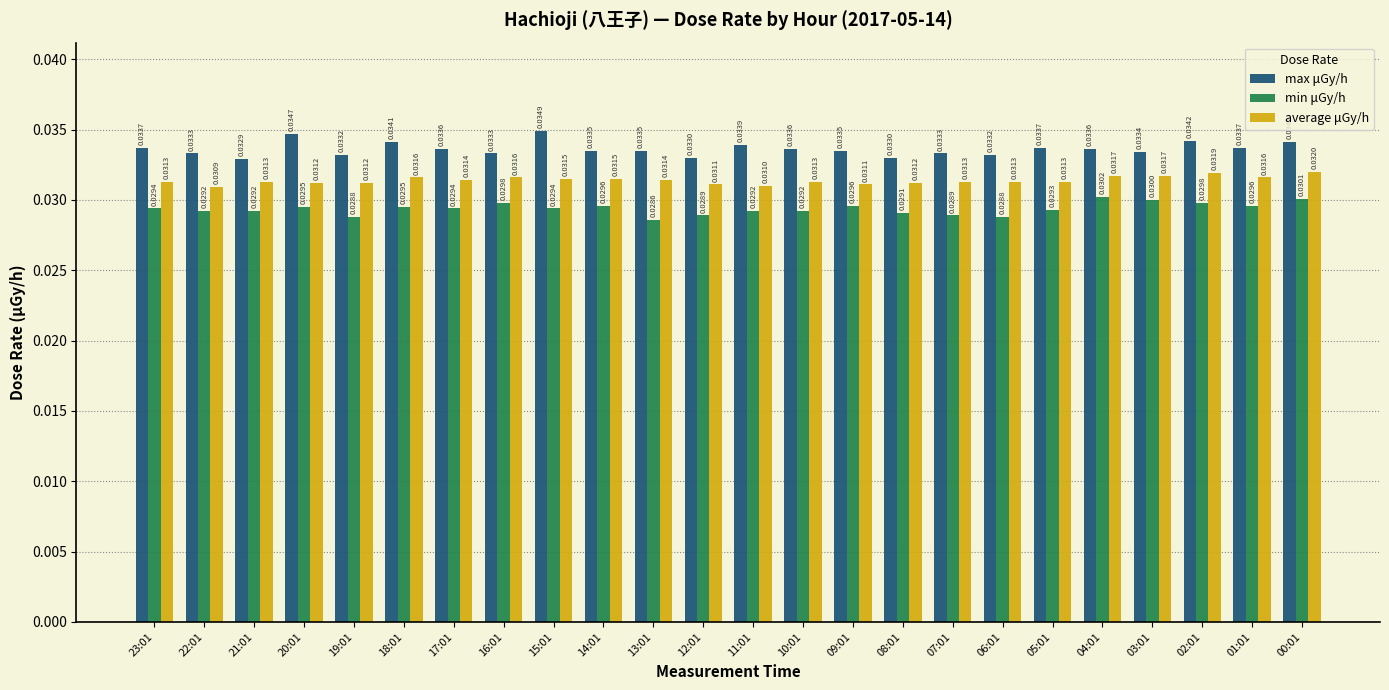

Which series has the largest range (max minus min)?

max μGy/h